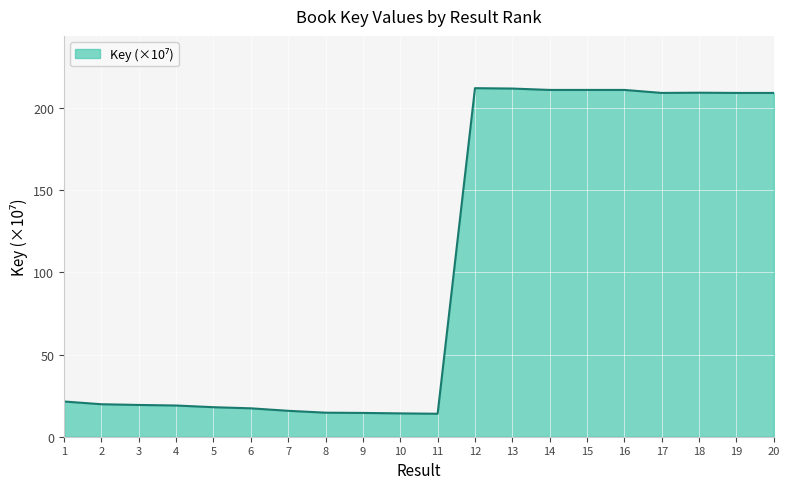

What is the maximum value shown in the chart?

212.2